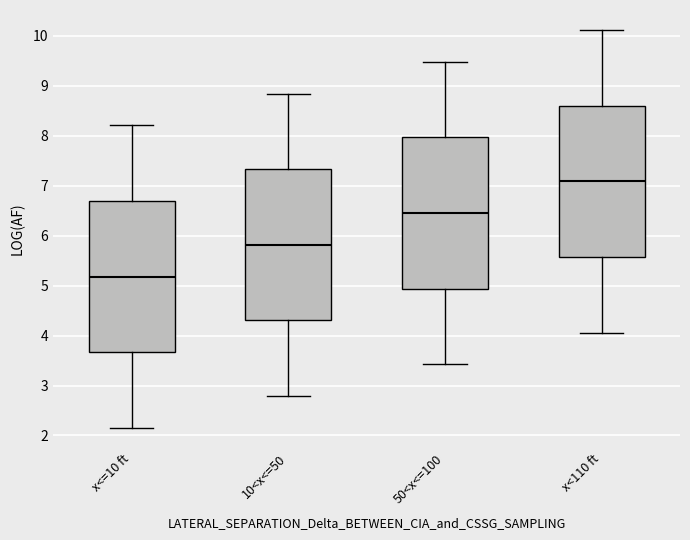

Reading left to right, transcribe this box plot: for each box, give where its median line is, the range the box spans, and where its two whiskers end, as read against the y-axis. The values are not printed on the chart, so give them approximately, as read against the axis.

x<=10 ft: median 5.2, box 3.7 to 6.7, whiskers 2.2 to 8.2
10<x<=50: median 5.8, box 4.3 to 7.3, whiskers 2.8 to 8.8
50<x<=100: median 6.5, box 4.9 to 8.0, whiskers 3.4 to 9.5
x<110 ft: median 7.1, box 5.6 to 8.6, whiskers 4.1 to 10.1